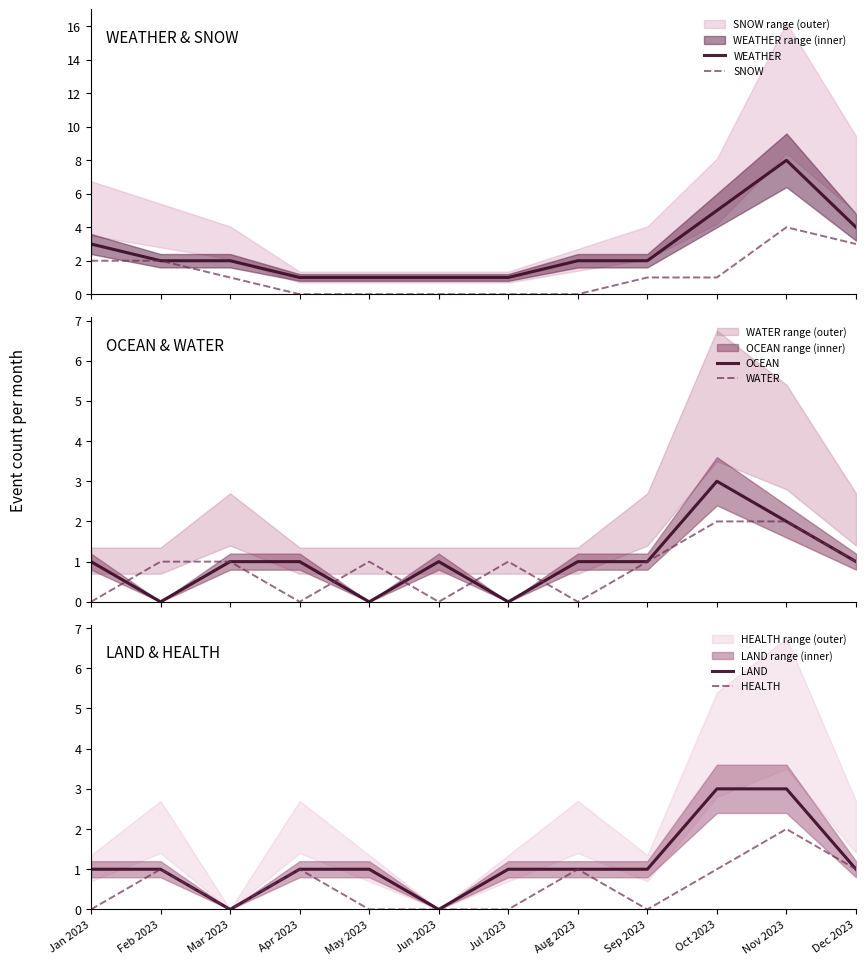

At which label is WATER closest to 1?

Feb 2023